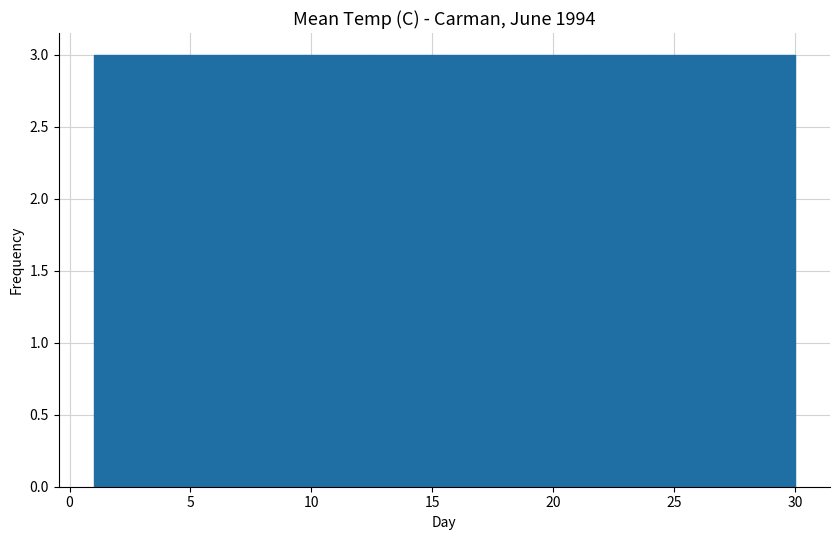

Reading left to right, list every bar in this chart as the range it spans on the x-axis followed by its height. Neither the bar edges nor the heights are printed on the chart, so give them approximately, as read against the axes.

1.0 to 3.9: 3
3.9 to 6.8: 3
6.8 to 9.7: 3
9.7 to 12.6: 3
12.6 to 15.5: 3
15.5 to 18.4: 3
18.4 to 21.3: 3
21.3 to 24.2: 3
24.2 to 27.1: 3
27.1 to 30.0: 3